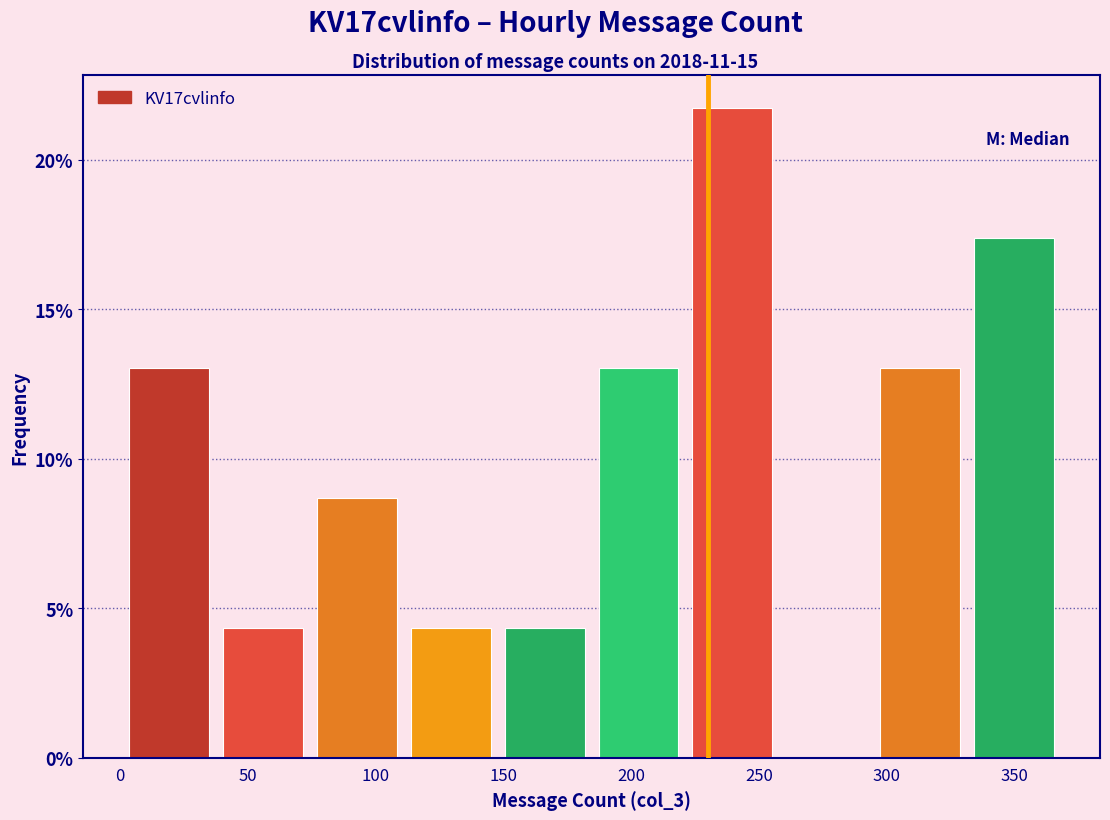

Over which range of the x-axis is the bar tallest?

220 to 260